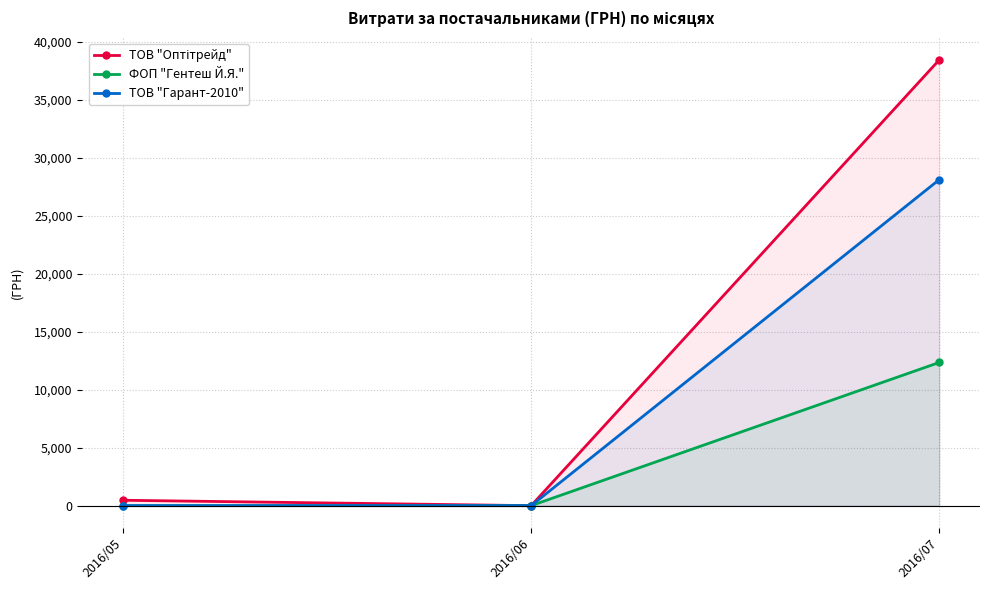

How many lines are shown in the chart?

3